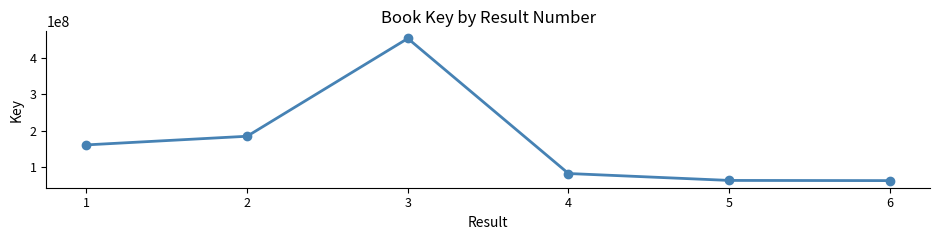

How many points are higher than both their immediate neighbors (excluding endpoints)?

1